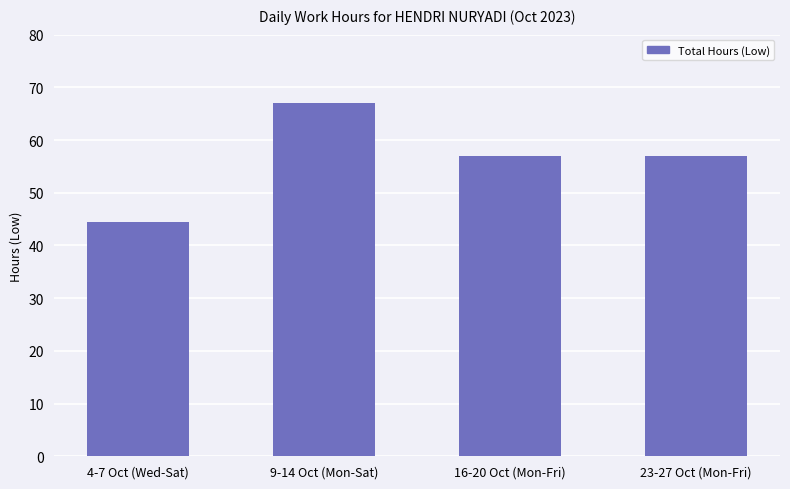

Read the value at 4-7 Oct (Wed-Sat).

44.4